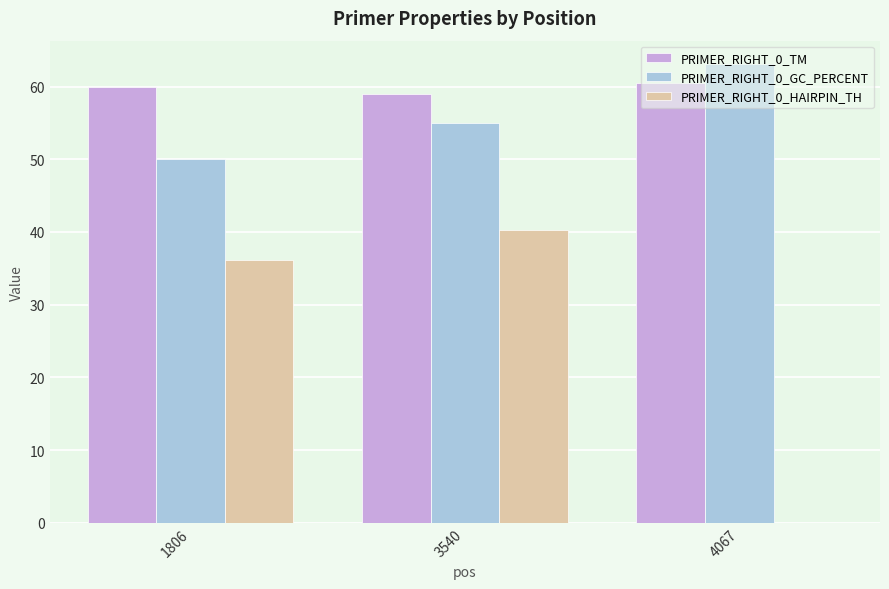

Count the number of data series in this chart.

3